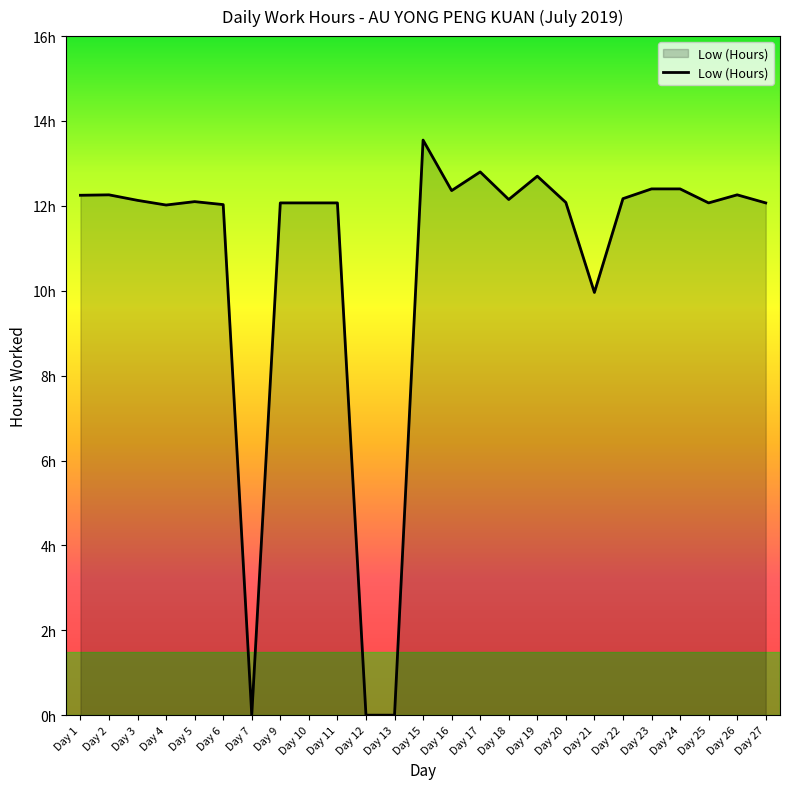

Is this an area chart (filled region under the line)?

Yes